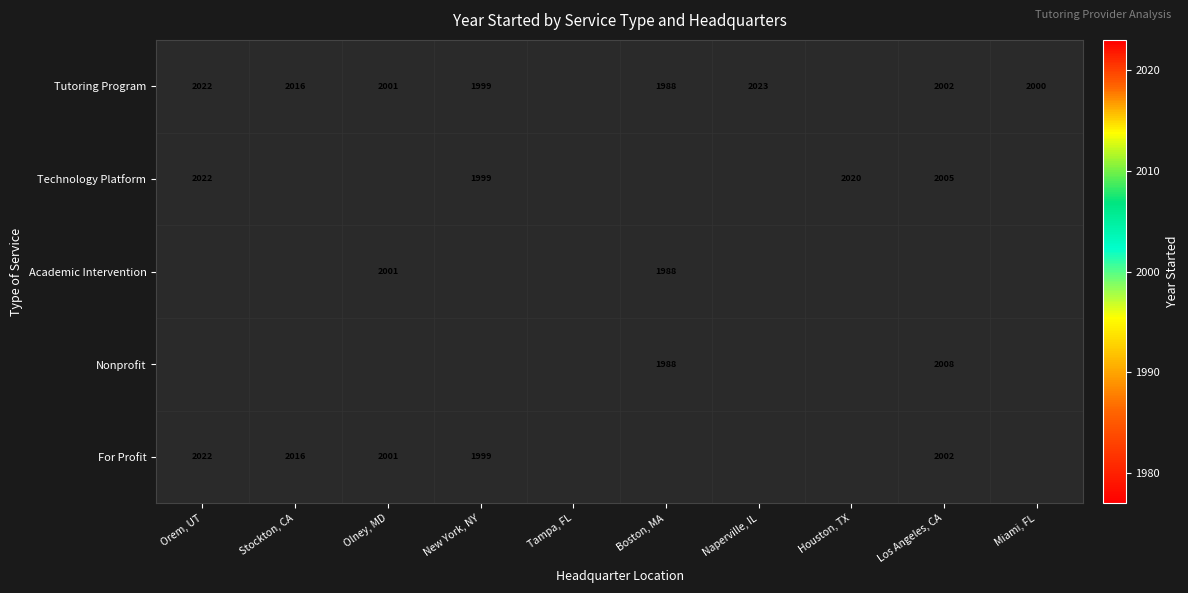

True or false: Tutoring Program has a value of 3589 at Olney, MD.

False